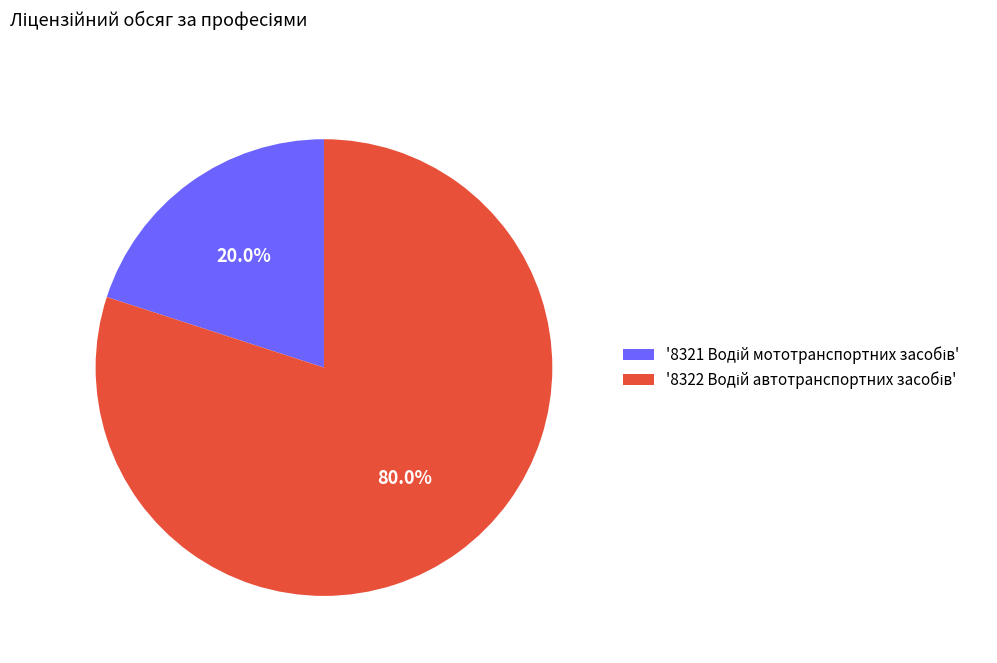

Does any single category account for the majority?

Yes